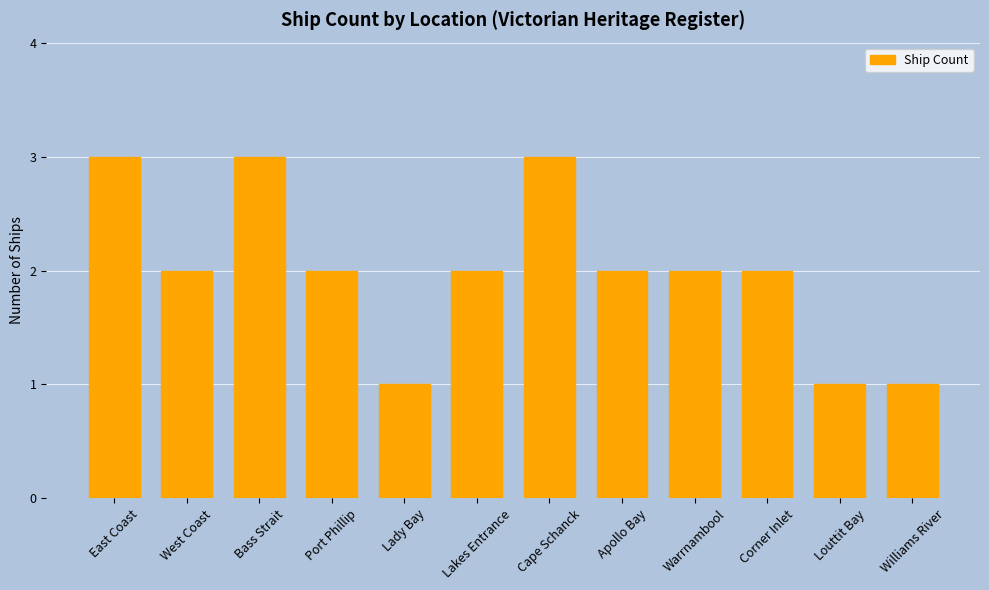

Reading left to right, what are all the values shown in this chart?

East Coast=3	West Coast=2	Bass Strait=3	Port Phillip=2	Lady Bay=1	Lakes Entrance=2	Cape Schanck=3	Apollo Bay=2	Warrnambool=2	Corner Inlet=2	Louttit Bay=1	Williams River=1